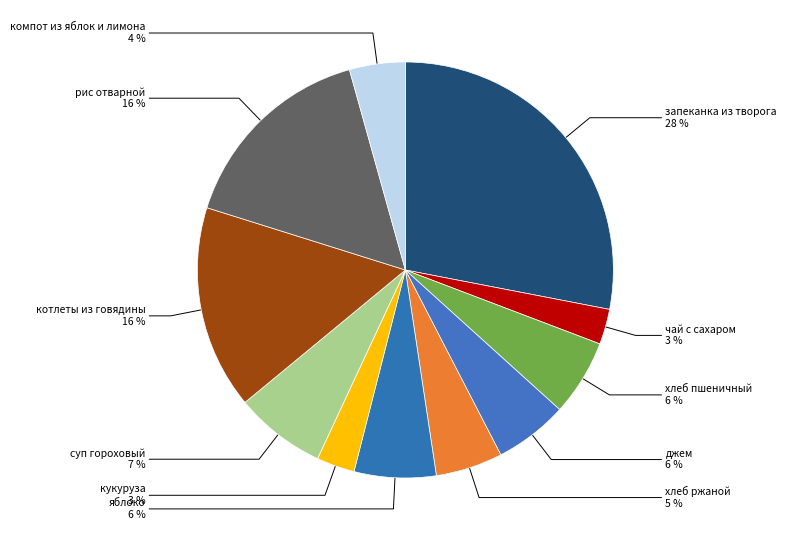

How many segments does this pie chart have?

11